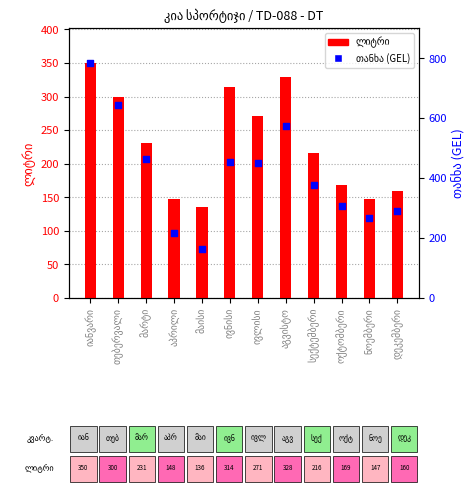

Which series contains the lowest Y value?

ლიტრი